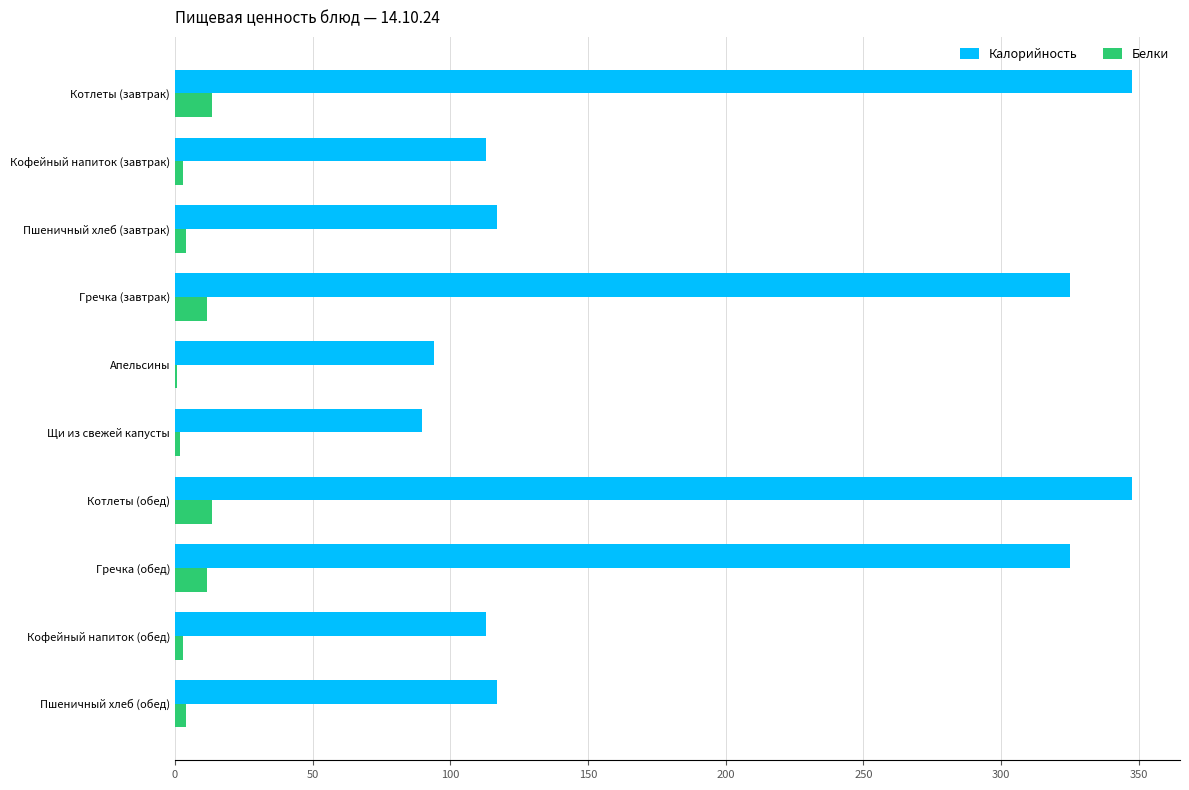

Is the value of Белки at Щи из свежей капусты greater than the value of Калорийность at Гречка (обед)?

No